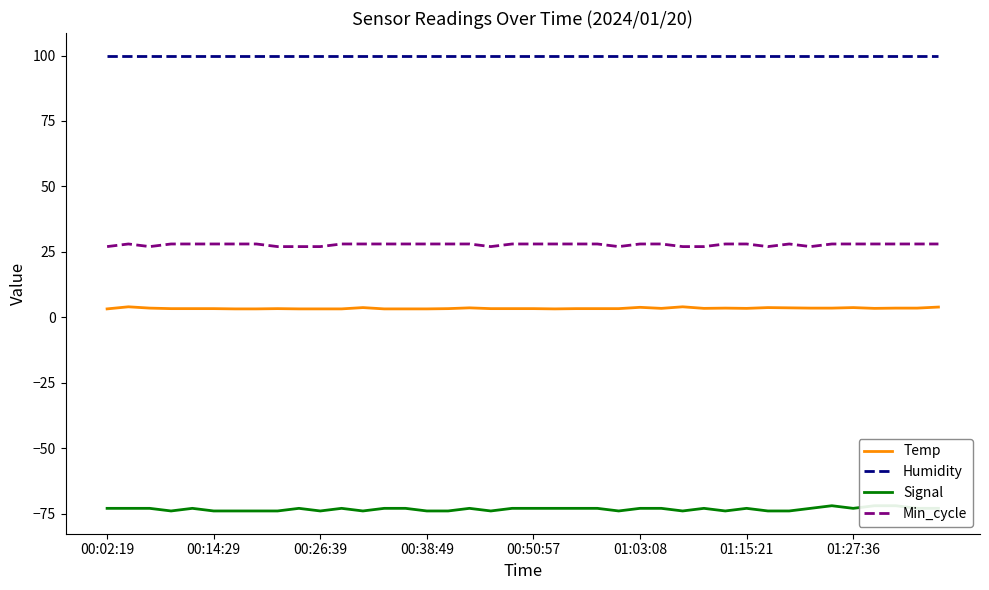

Is this an area chart (filled region under the line)?

No